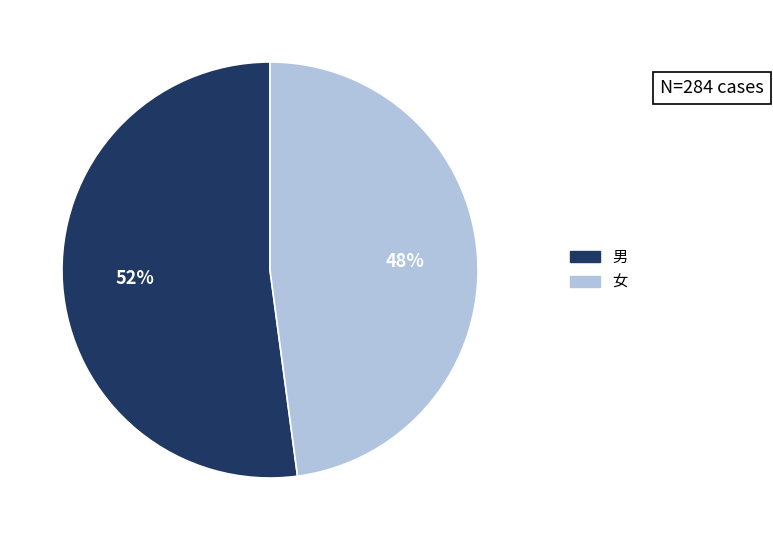

How many slices are in this pie chart?

2